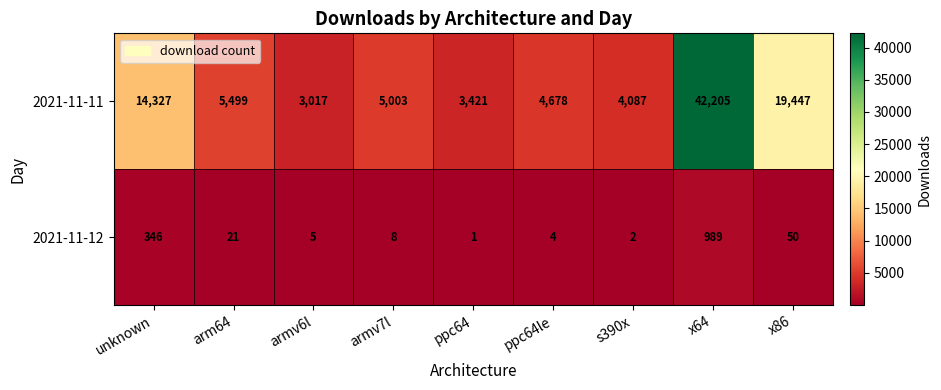

How many values in the 2021-11-11 series are below 5003?

4